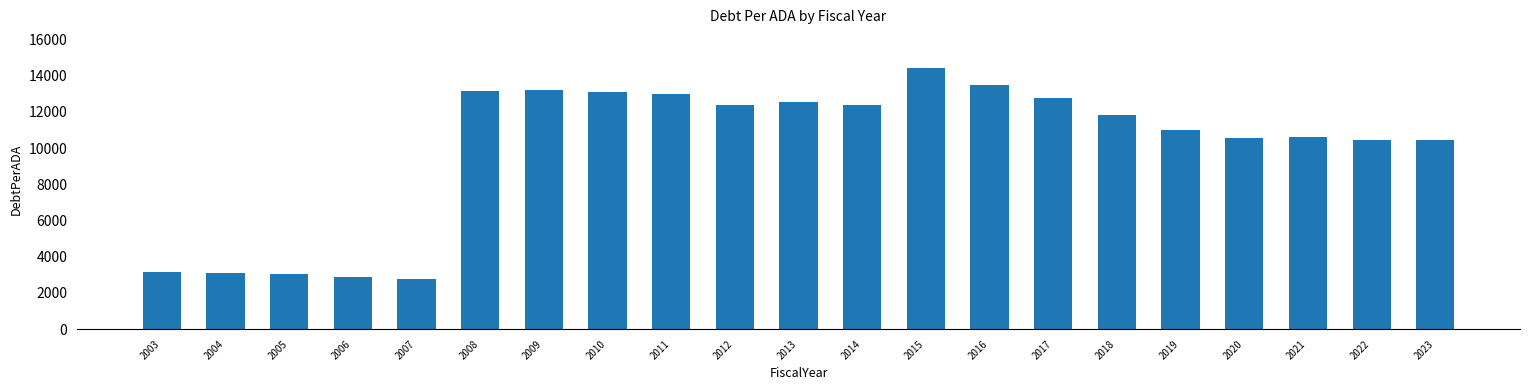

What is the average value?

10011.9